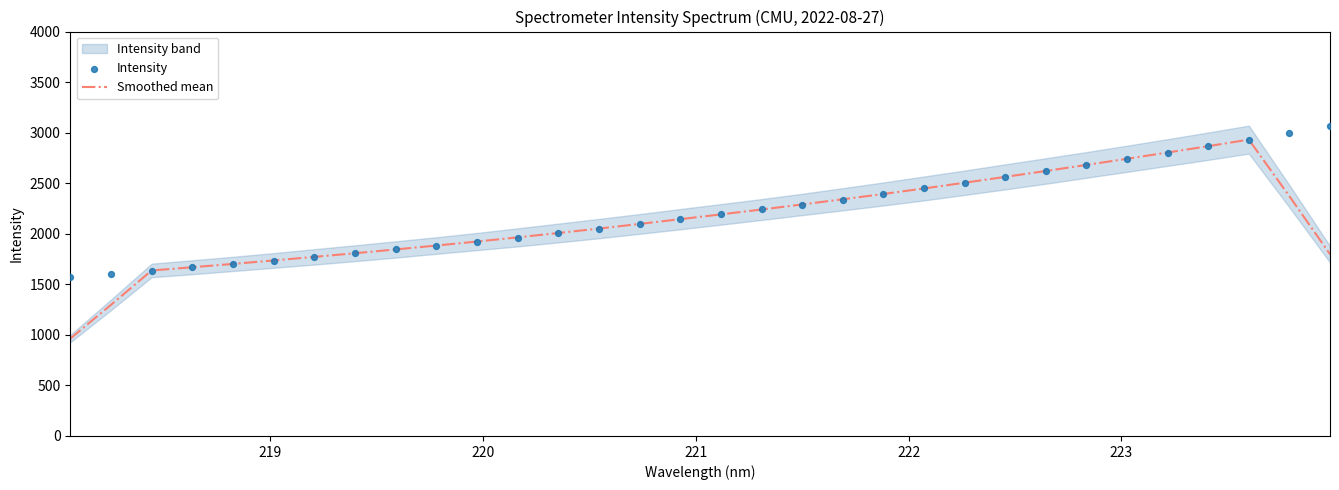

Which series reaches the minimum Y coordinate?

Smoothed mean